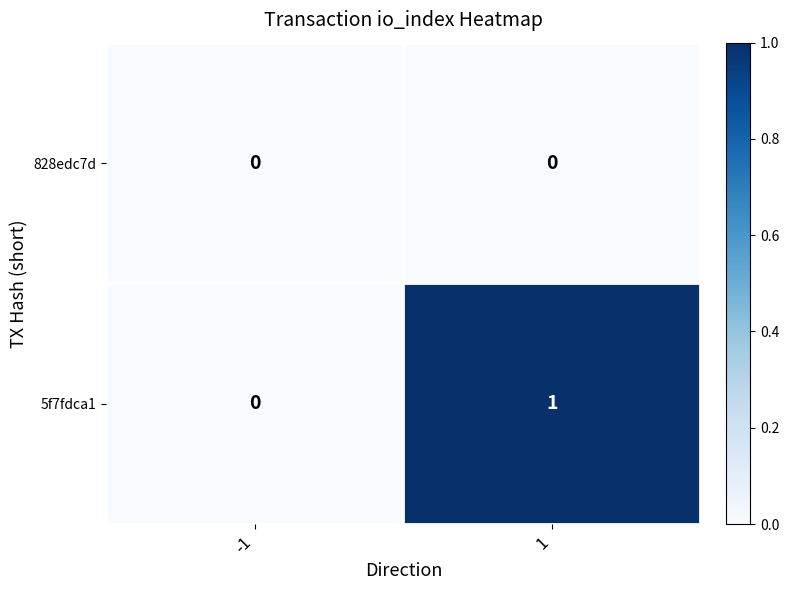

Which series has the largest range (max minus min)?

5f7fdca1